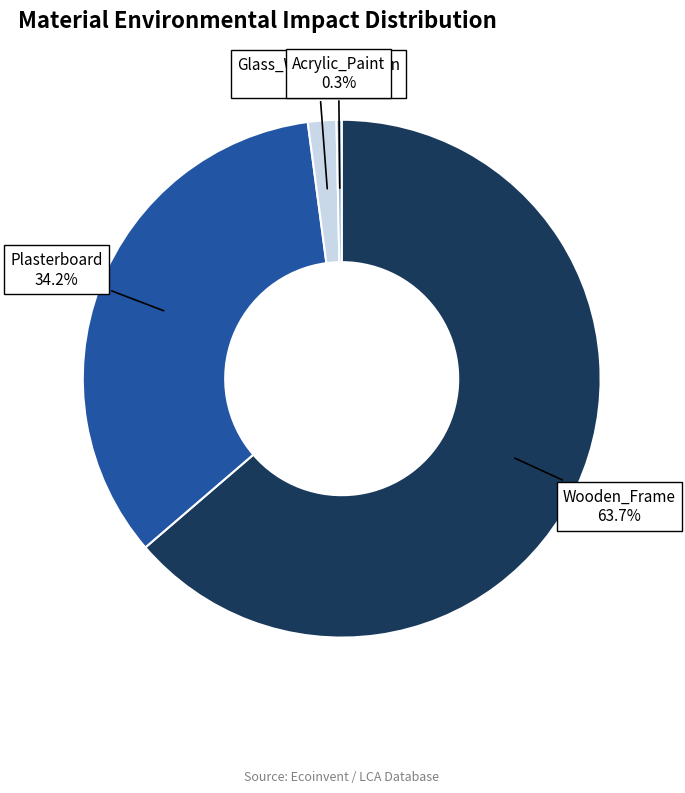

The Glass_Wool_Insulation slice represents 2% of the pie. True or false?

True